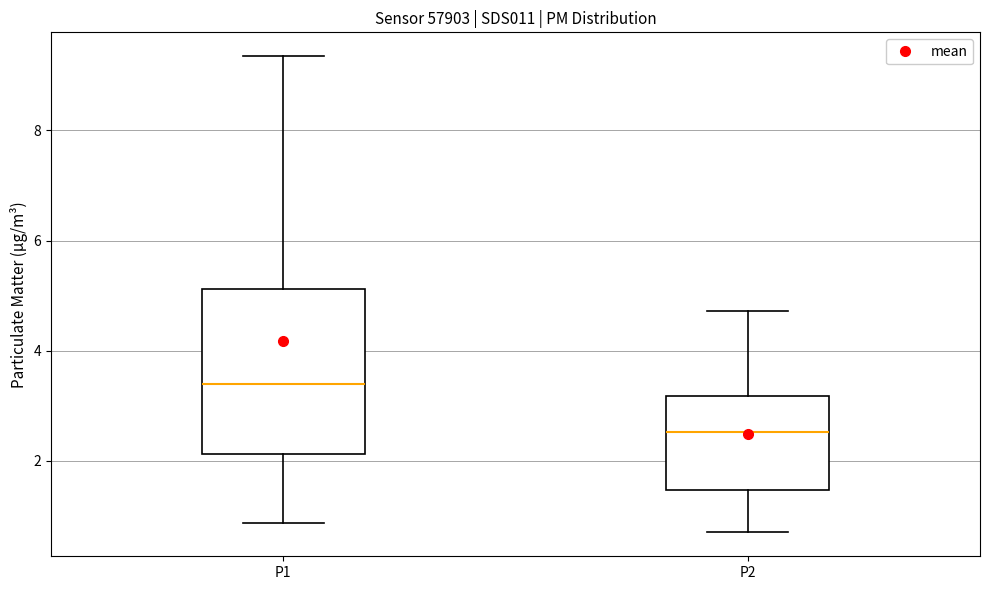

Which box's median line is the lowest?

P2